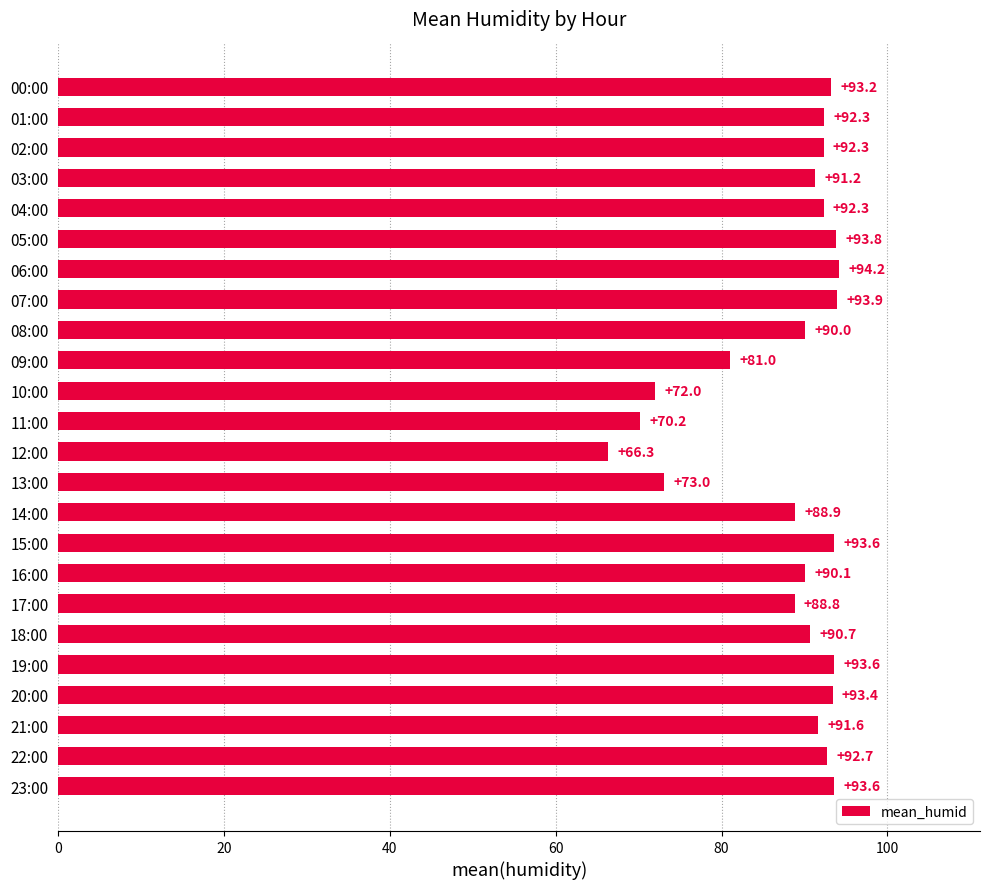

Are the bars grouped side by side (vs. stacked)?

No